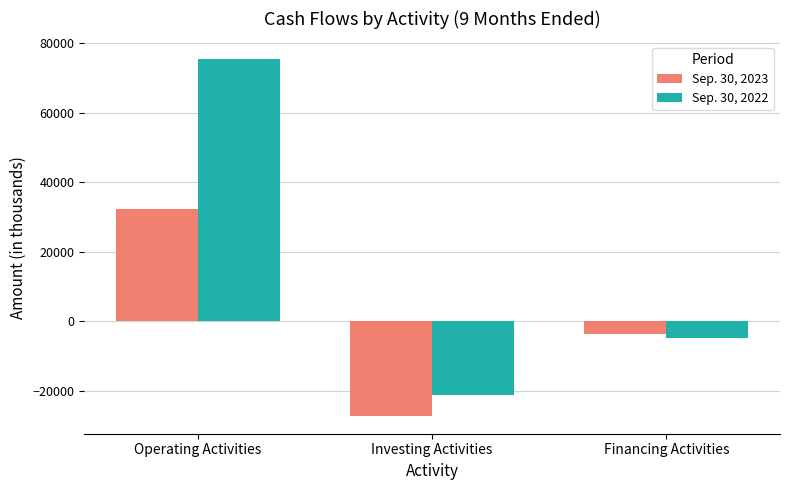

Is the value of Sep. 30, 2022 at Operating Activities greater than the value of Sep. 30, 2023 at Financing Activities?

Yes